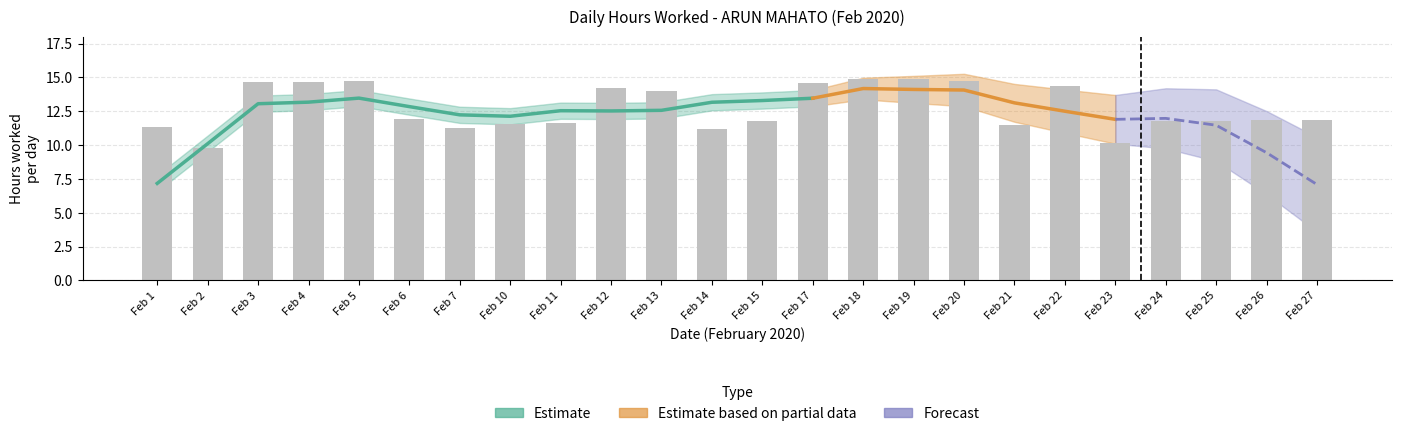

List the labels in order of value, smallest first.

Feb 2, Feb 23, Feb 14, Feb 7, Feb 1, Feb 21, Feb 10, Feb 11, Feb 24, Feb 25, Feb 15, Feb 26, Feb 27, Feb 6, Feb 13, Feb 12, Feb 22, Feb 17, Feb 4, Feb 3, Feb 5, Feb 20, Feb 19, Feb 18